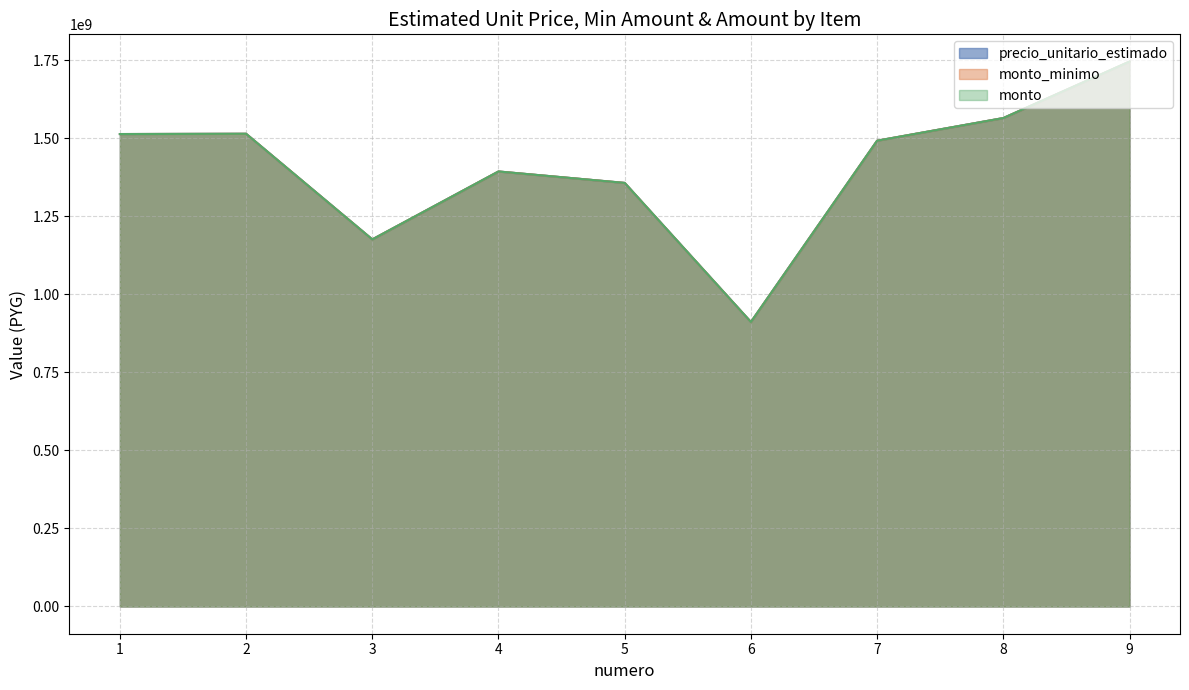

List the labels in order of monto value, smallest first.

6, 3, 5, 4, 7, 1, 2, 8, 9